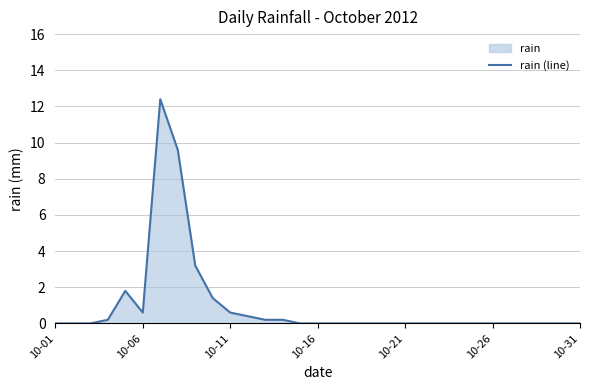

How many lines are shown in the chart?

1